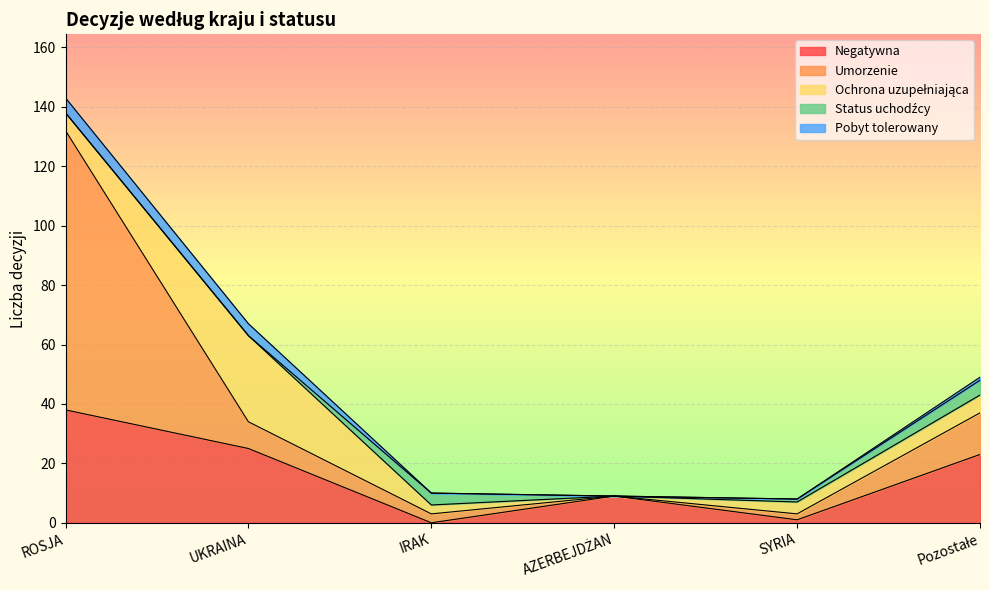

Where is Ochrona uzupełniająca nearest to the value 14?

ROSJA